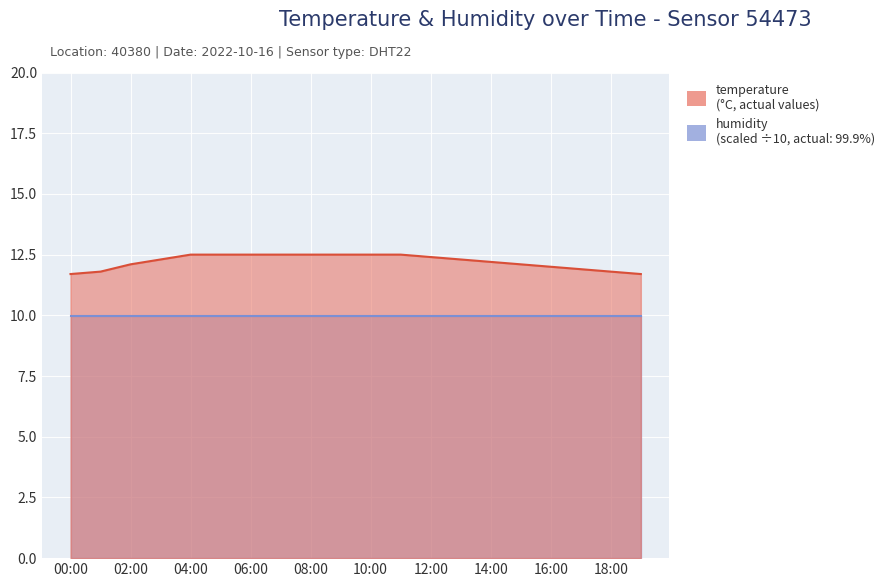

What is the difference between the maximum and minimum values?

0.8